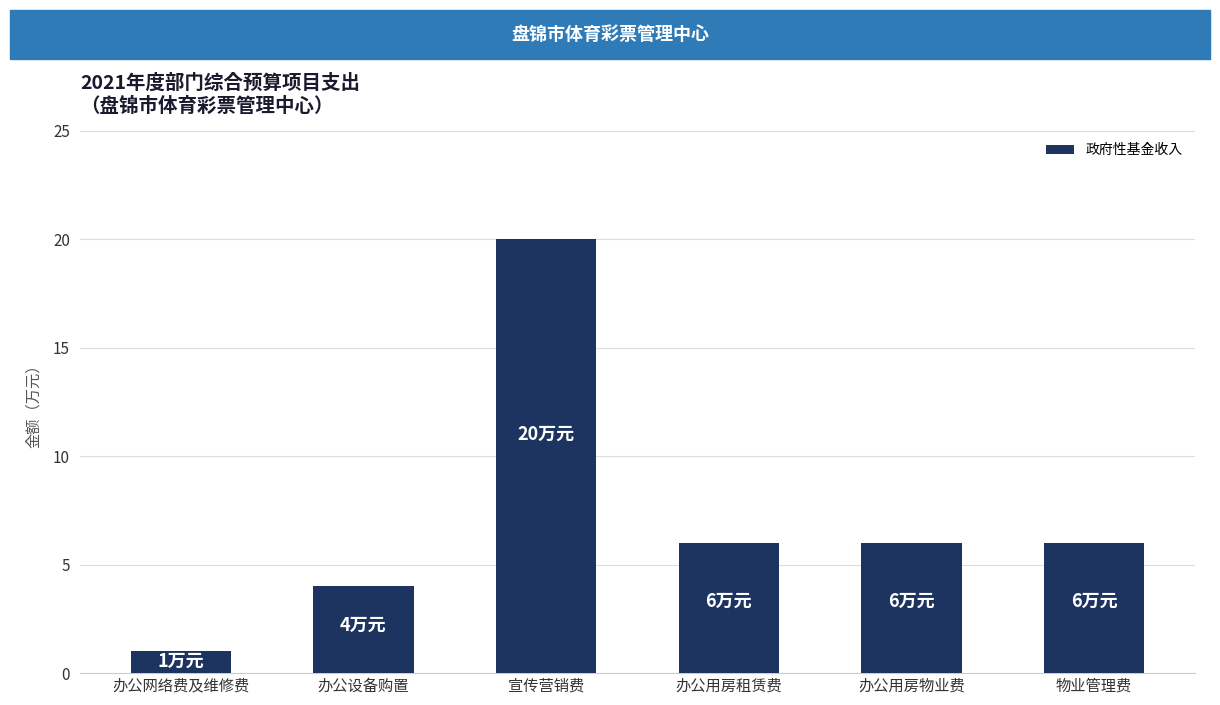

What is the change in value from 办公设备购置 to 物业管理费?

+2